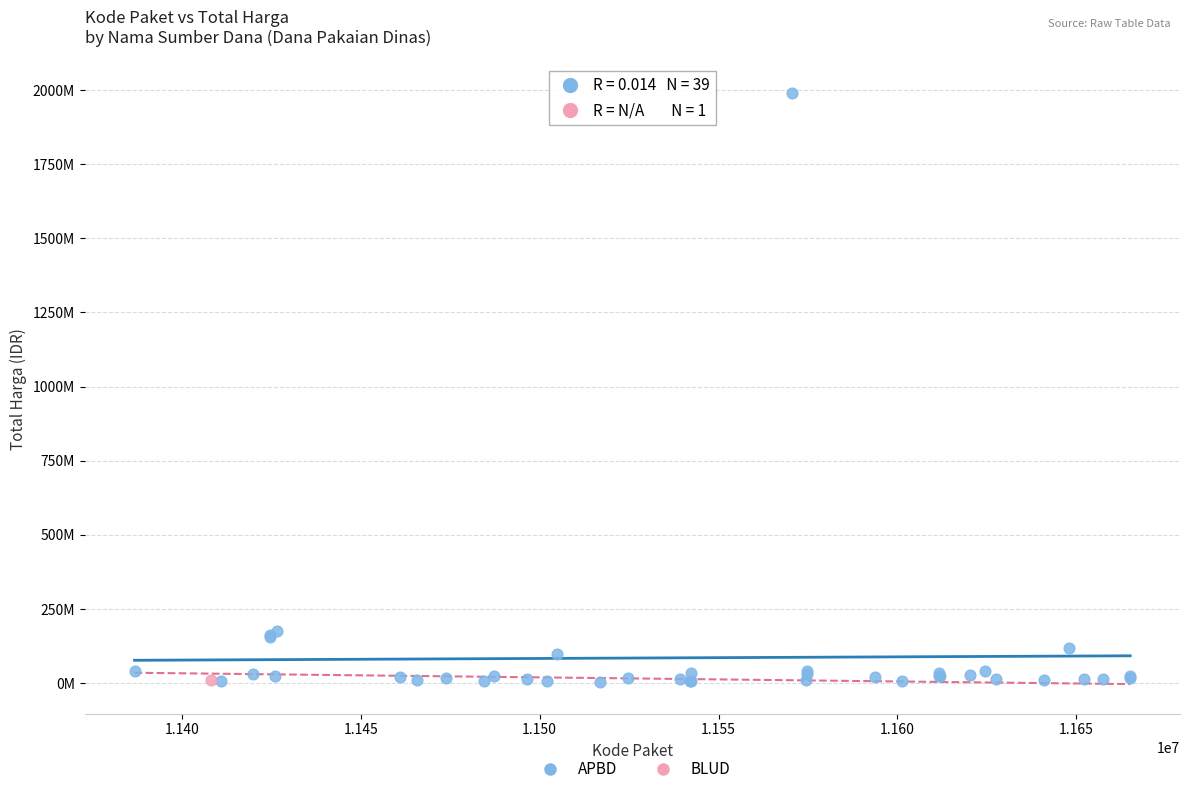

What are all the series names shown in the legend?

APBD, BLUD